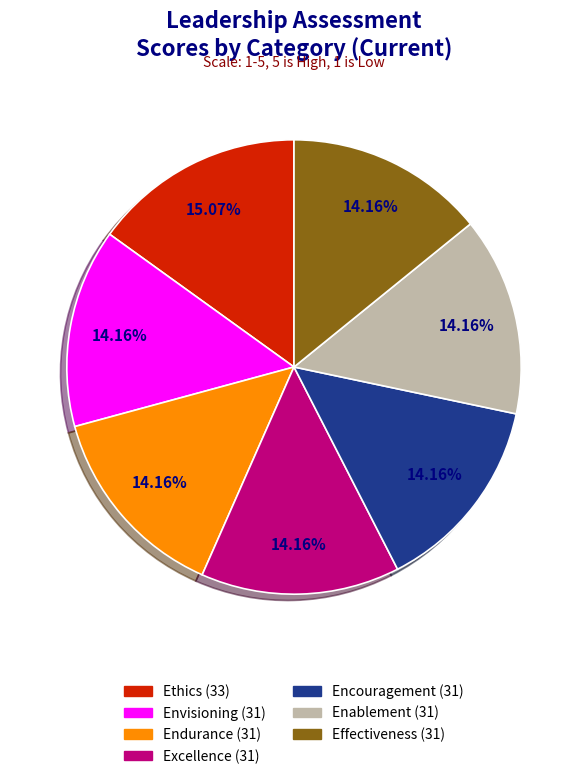

Is there any slice that represents more than half of the pie?

No